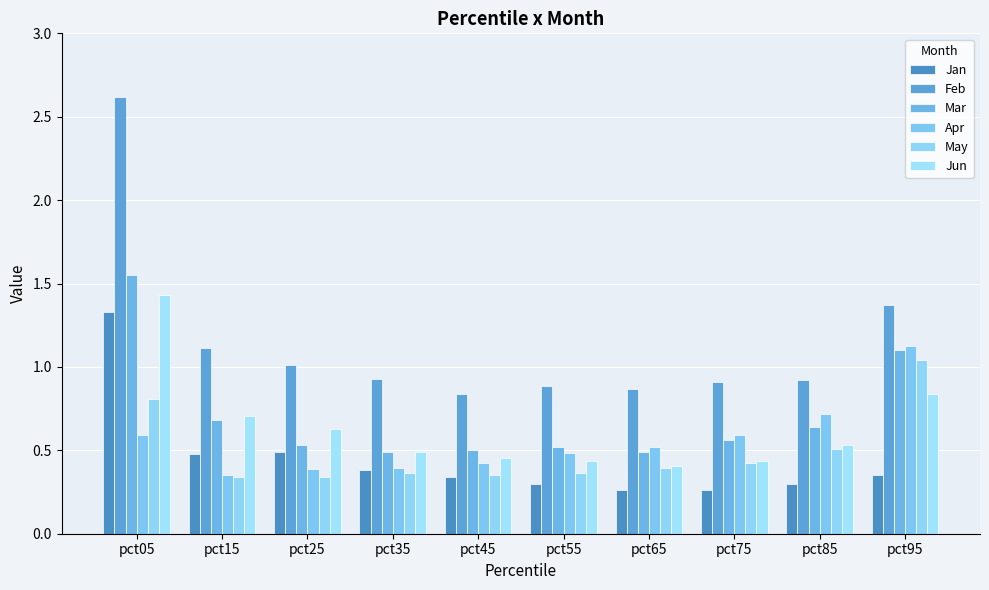

How many bars are there in total?

60